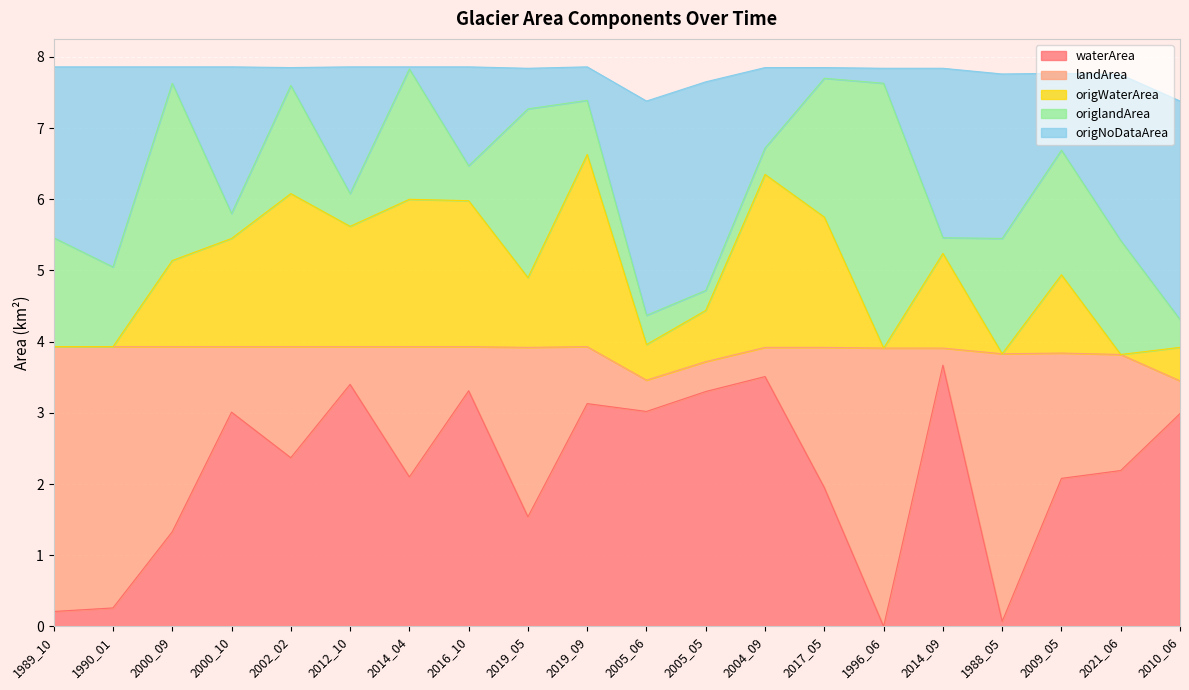

How many categories are shown in the chart?

20